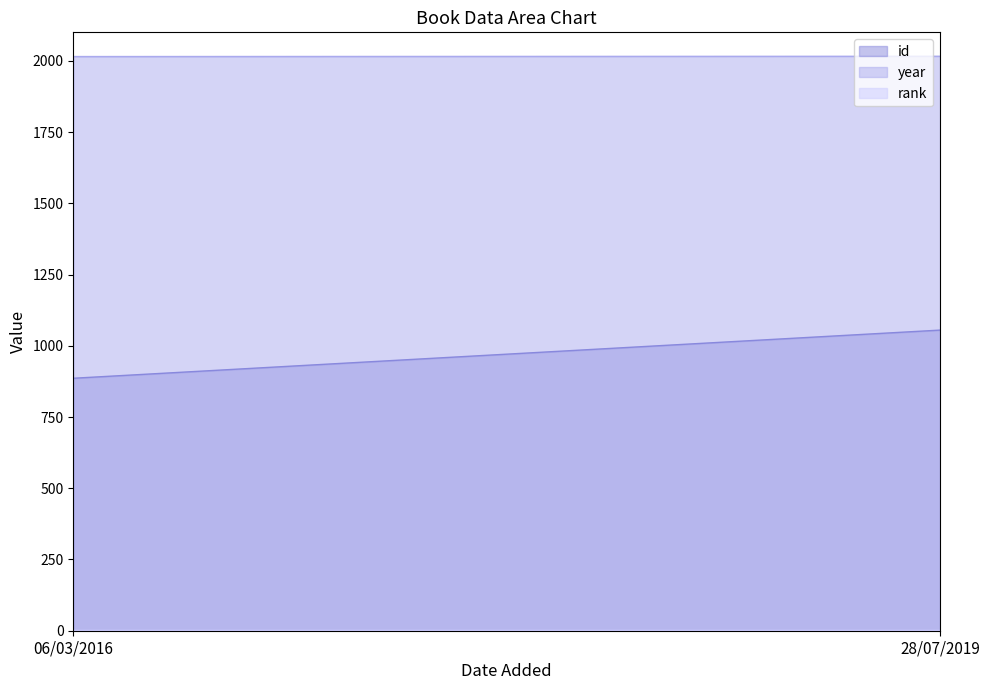

What is the minimum value for id?

886